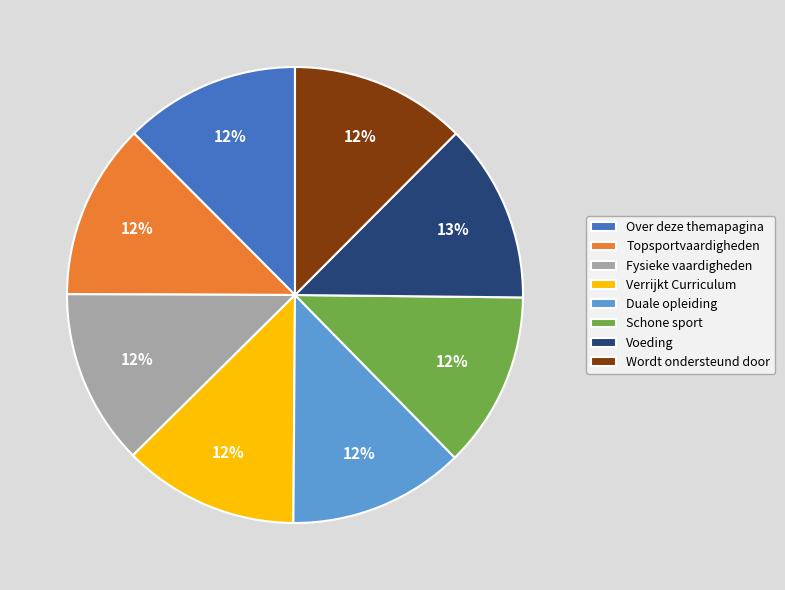

Does any single category account for the majority?

No